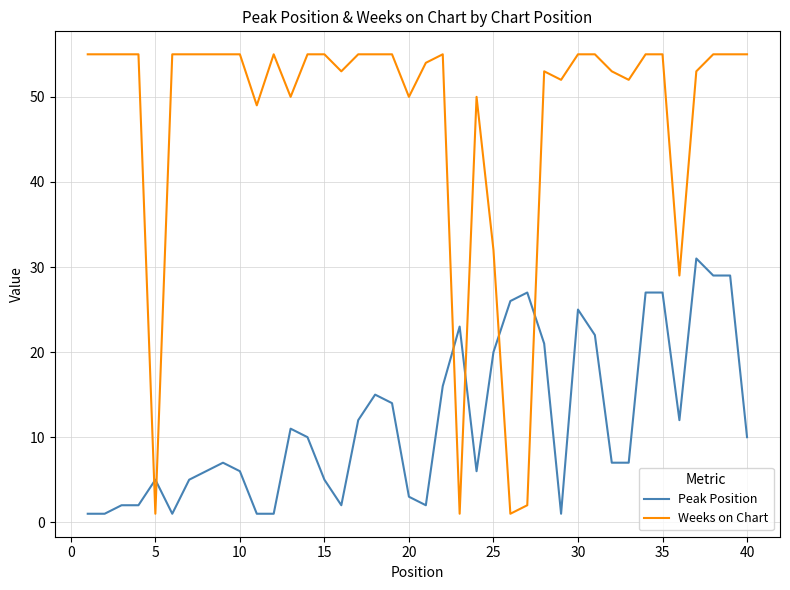

Rank the series by their average value, from highest to lowest.

Weeks on Chart, Peak Position